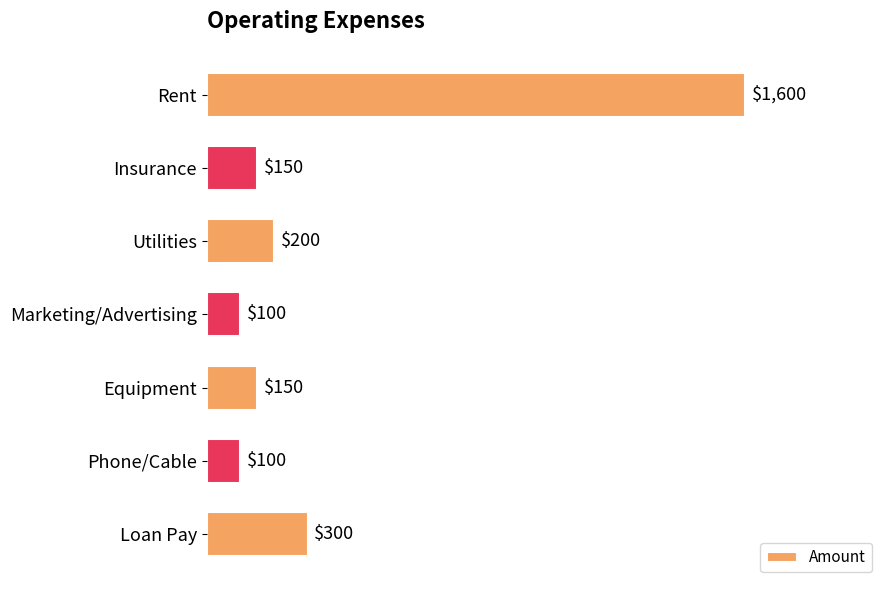

Which has a higher value, Rent or Utilities?

Rent